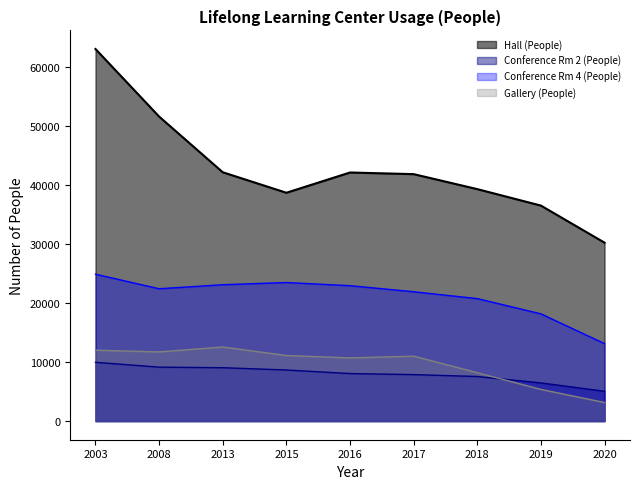

Is the value of Hall (People) at 2003 greater than the value of Conference Rm 4 (People) at 2019?

Yes